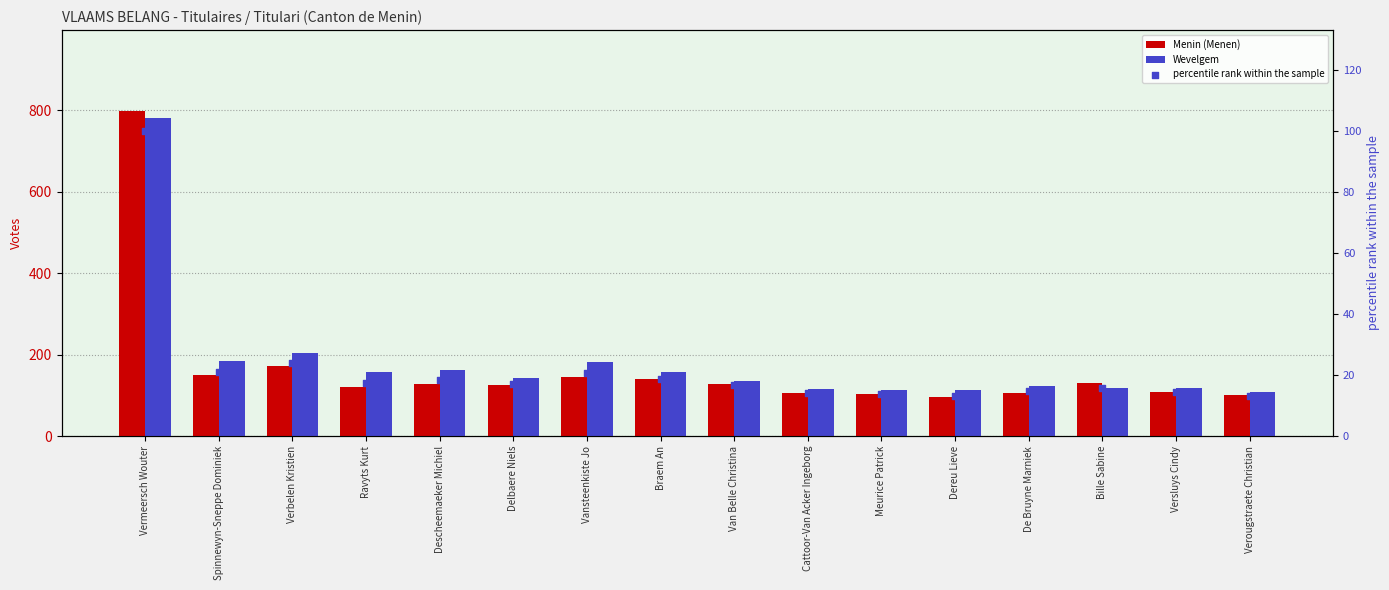

Is the value of Menin (Menen) at Spinnewyn-Sneppe Dominiek greater than the value of Wevelgem at Spinnewyn-Sneppe Dominiek?

No